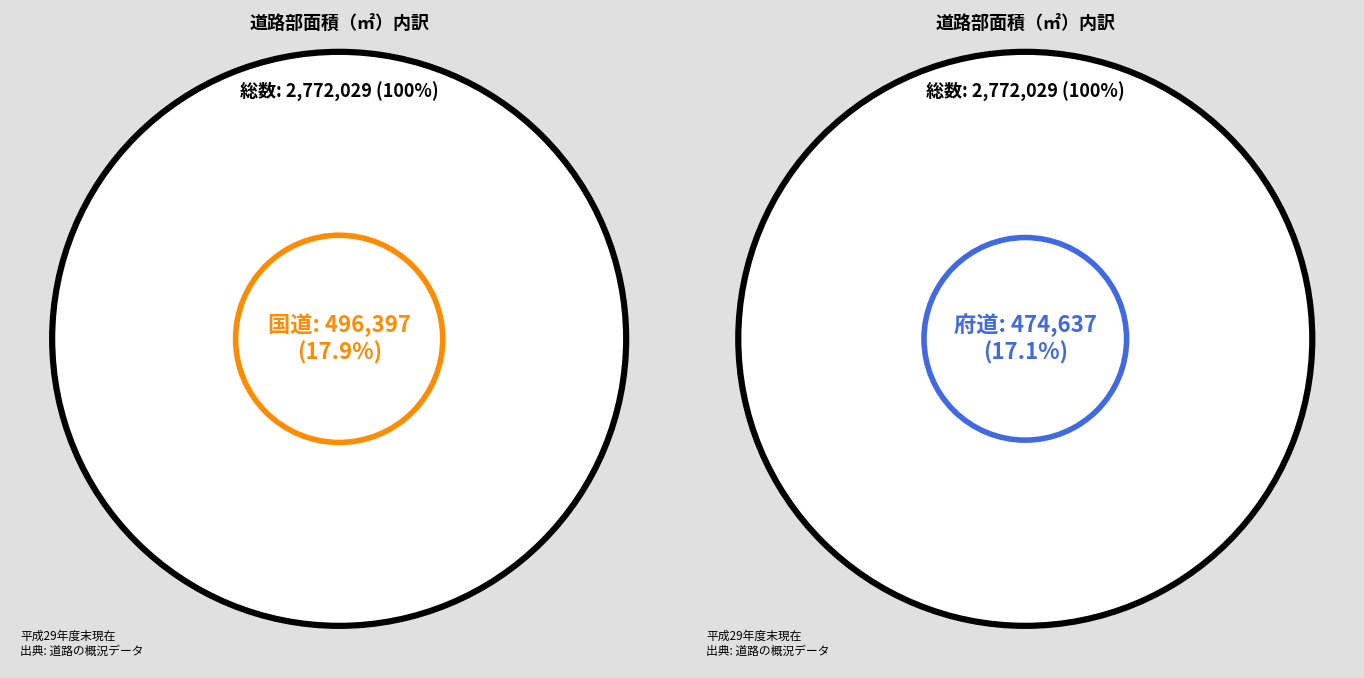

What is the smallest slice in the pie chart?

府道